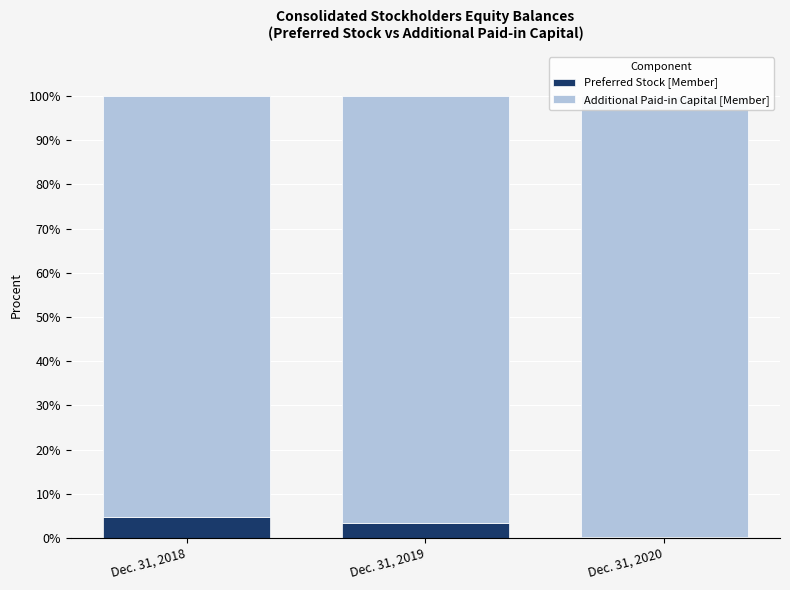

List the labels in order of Preferred Stock [Member] value, smallest first.

Dec. 31, 2020, Dec. 31, 2019, Dec. 31, 2018